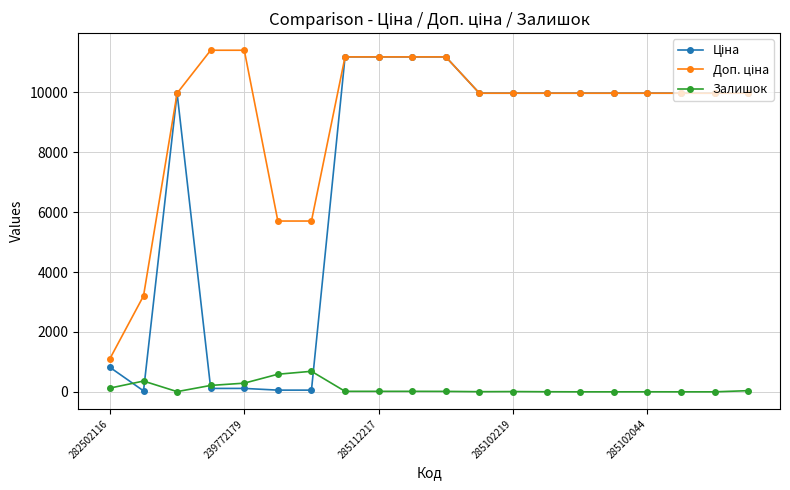

What is the highest value of the Залишок series?

686.0